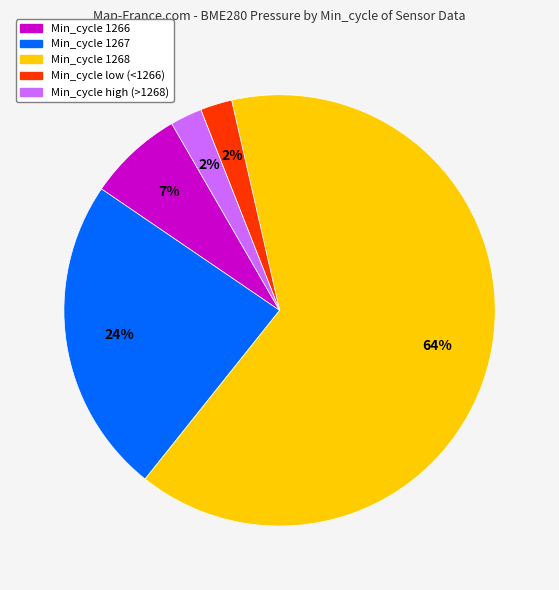

Is there any slice that represents more than half of the pie?

Yes